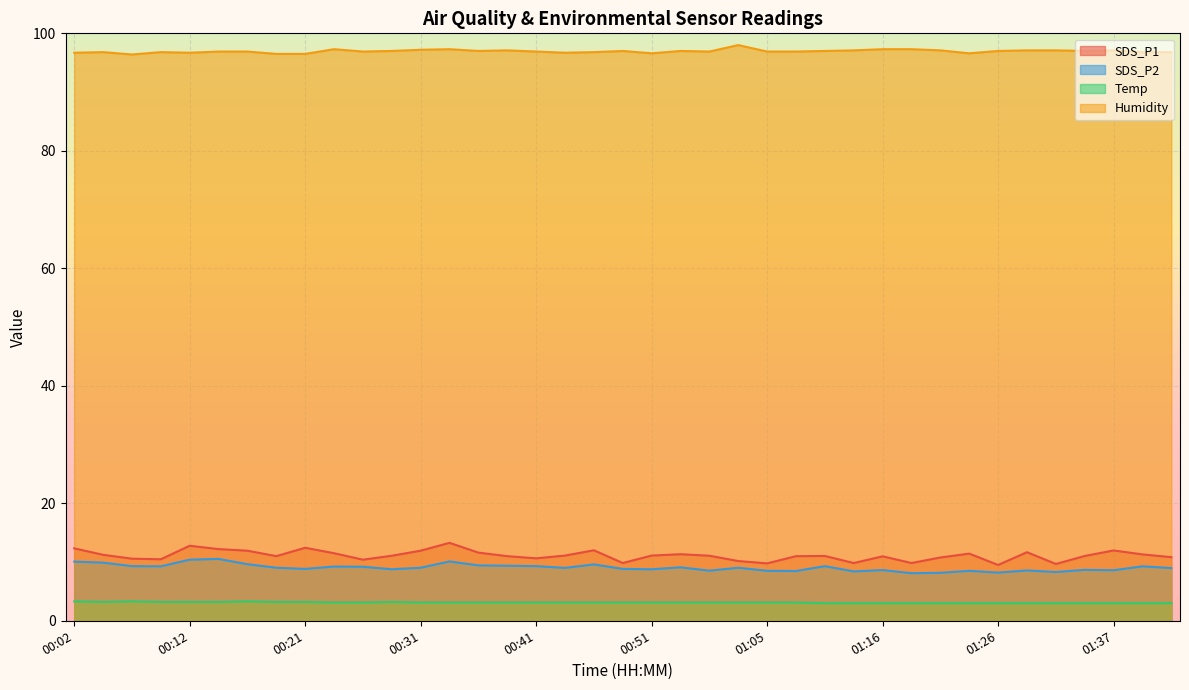

The Temp series shows 4.4 at 00:51. True or false?

False